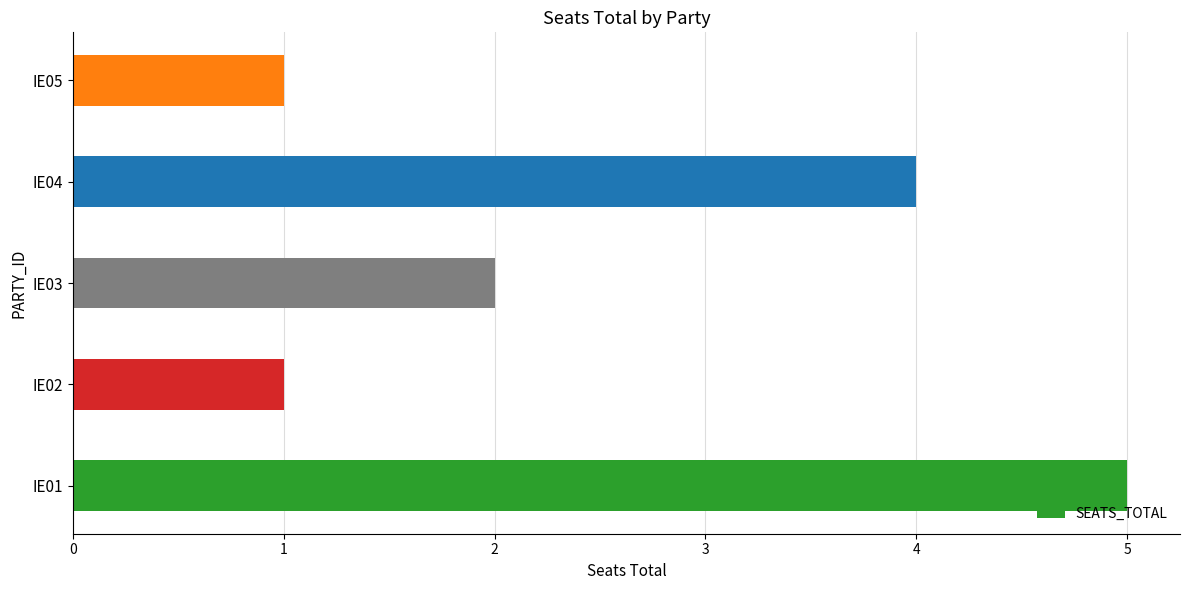

True or false: the data shows 0 at IE02.

False